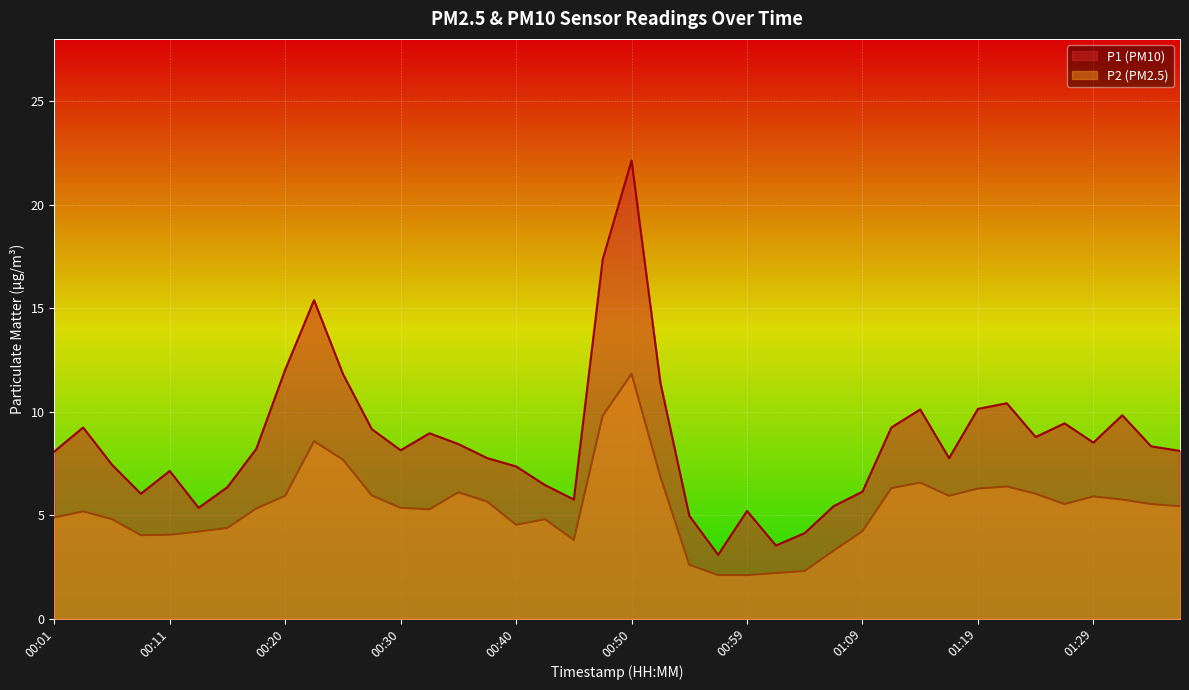

True or false: P1 and P2 intersect in this chart.

False